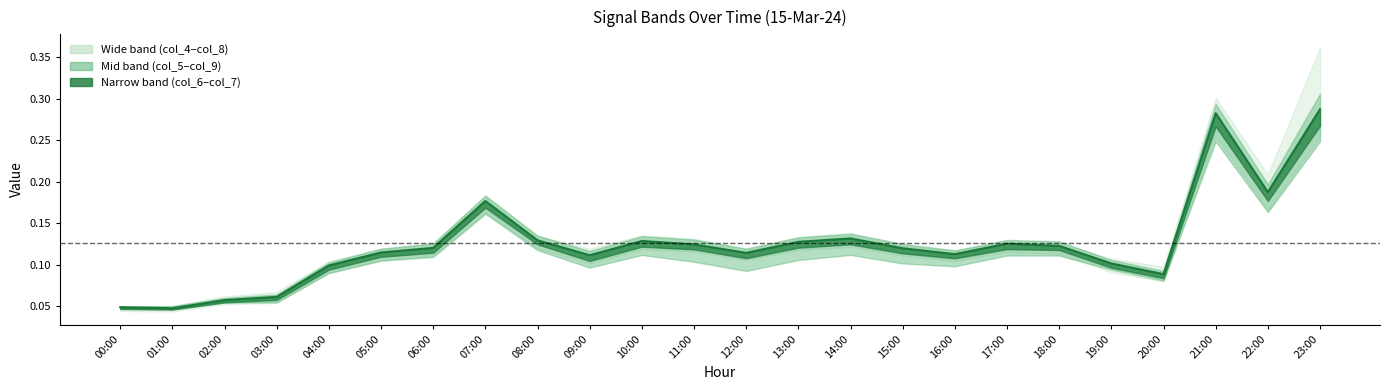

Rank the categories by value from highest to lowest.

23:00, 21:00, 22:00, 07:00, 14:00, 08:00, 10:00, 13:00, 17:00, 11:00, 18:00, 06:00, 15:00, 05:00, 12:00, 16:00, 09:00, 19:00, 04:00, 20:00, 03:00, 02:00, 00:00, 01:00